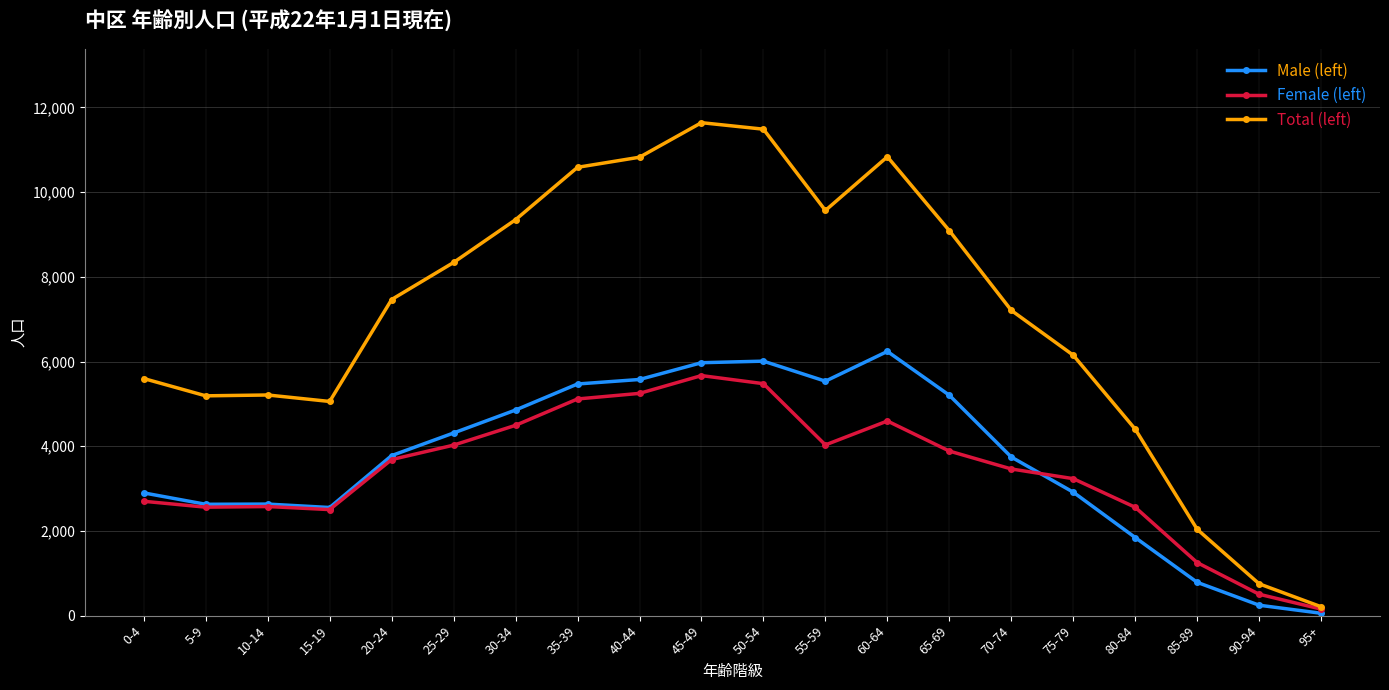

True or false: Total (left) has a value of 10824 at 40-44.

True